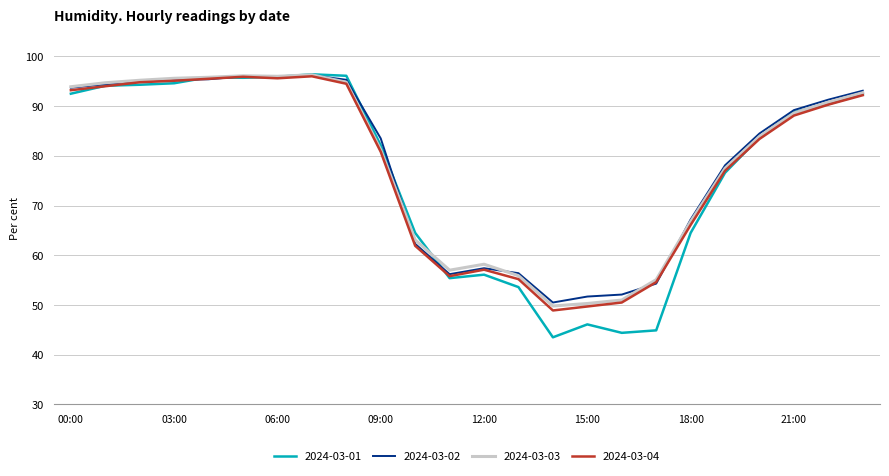

What is the lowest value of the 2024-03-04 series?

48.9